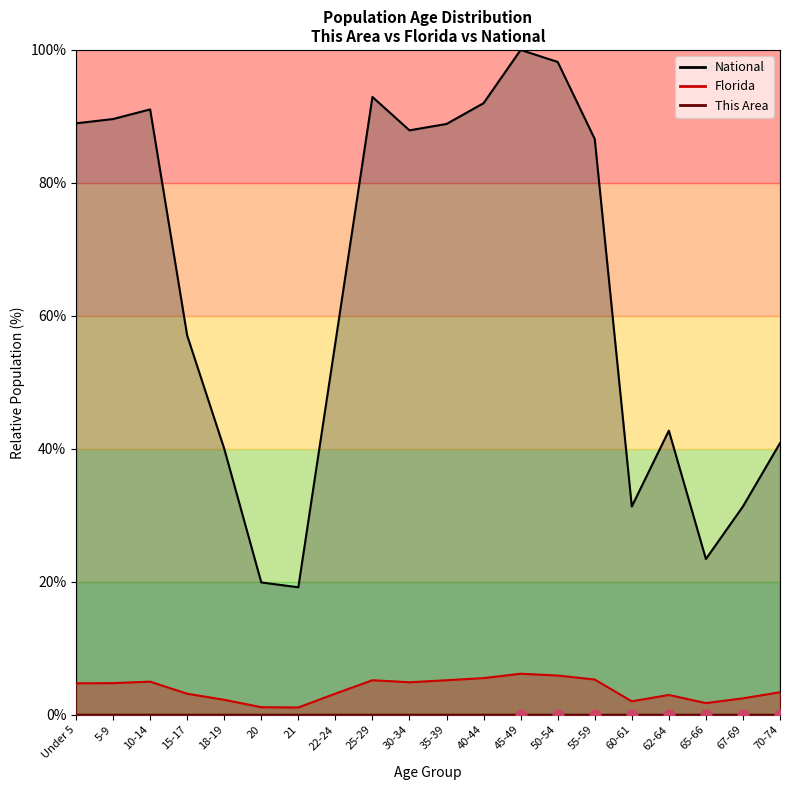

Is the value of Florida at 21 greater than the value of This Area at 22-24?

Yes